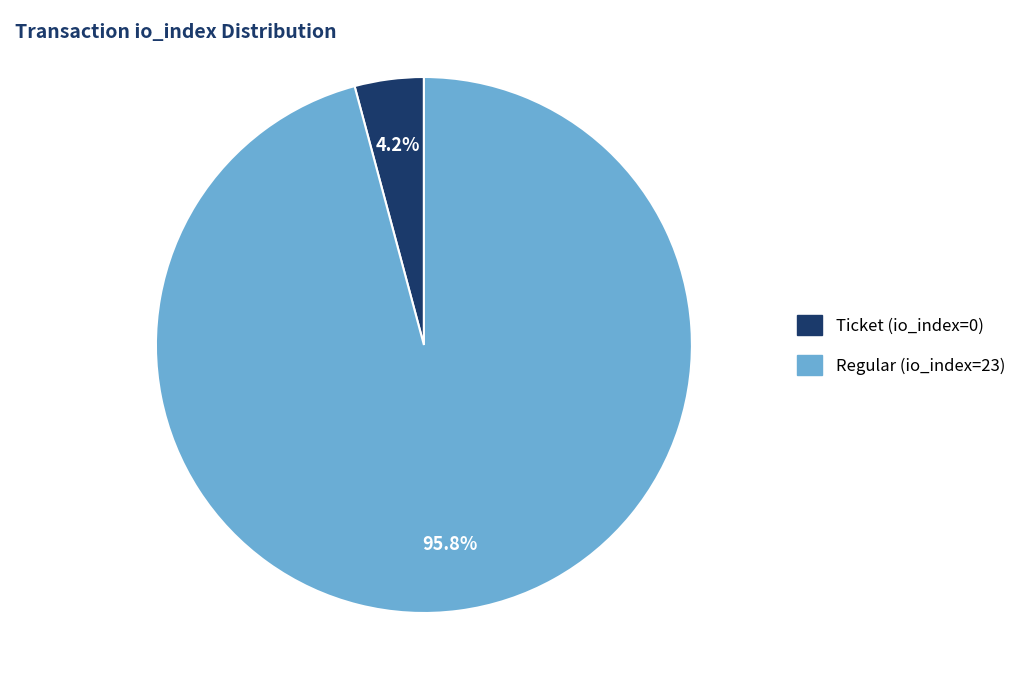

How many segments does this pie chart have?

2